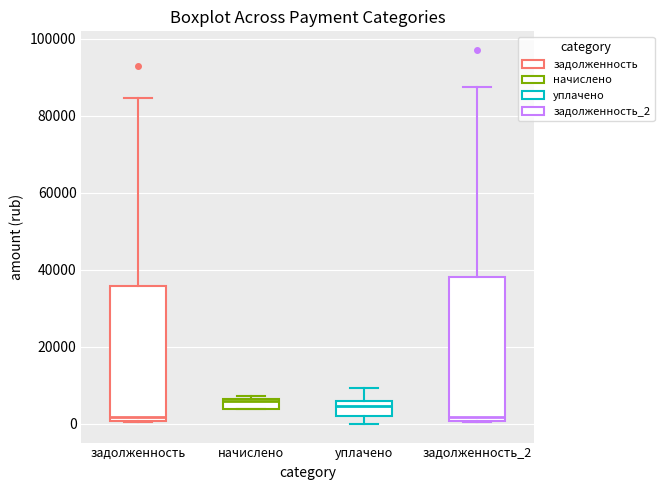

Where is the lower edge of the box for начислено on the y-axis? The values are not printed on the chart, so give them approximately, as read against the axis.

4000